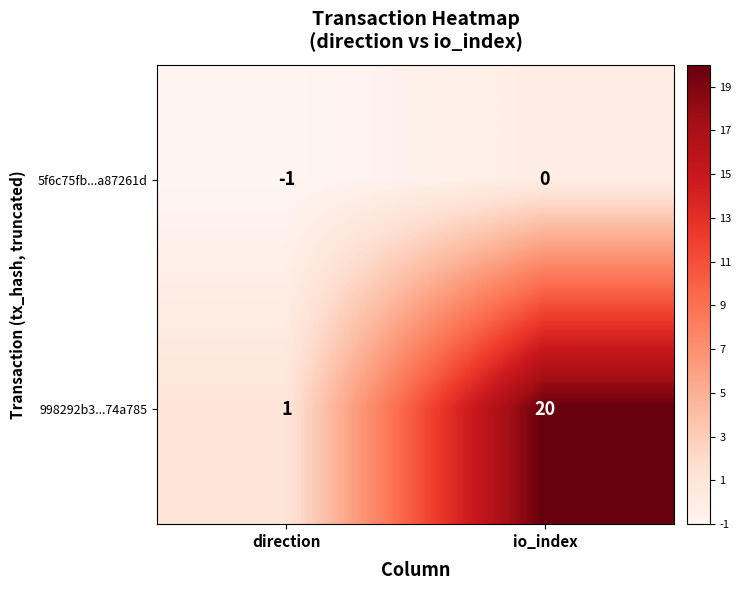

At which label does 998292b3...74a785 reach its minimum?

direction